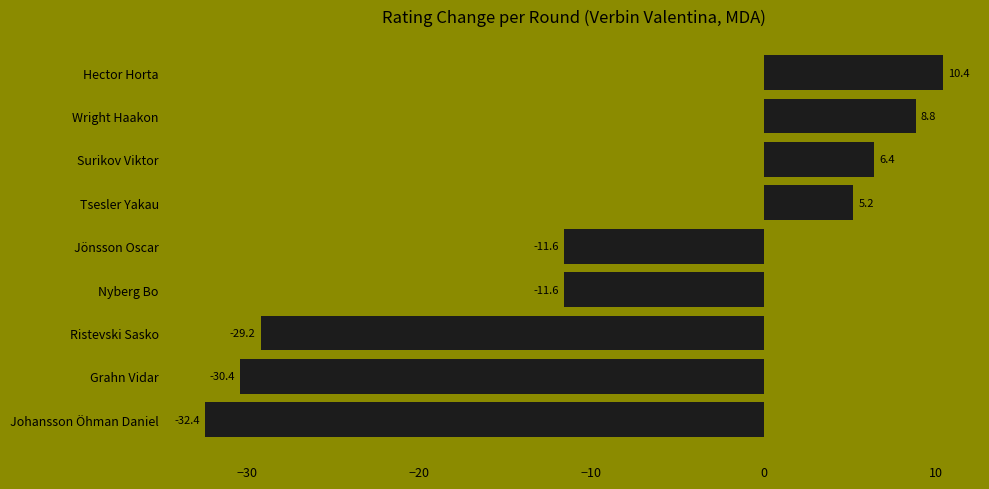

What is the difference between the maximum and minimum values?

42.8